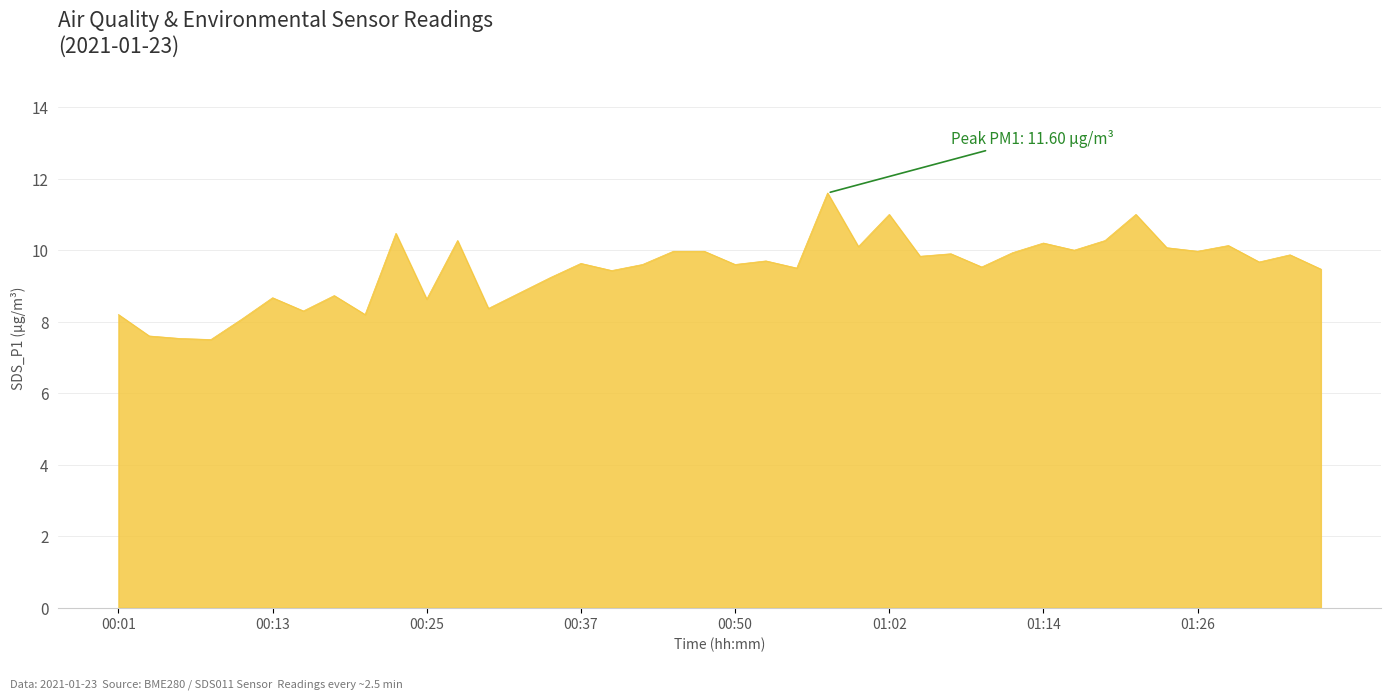

What is the greatest value displayed?

11.6